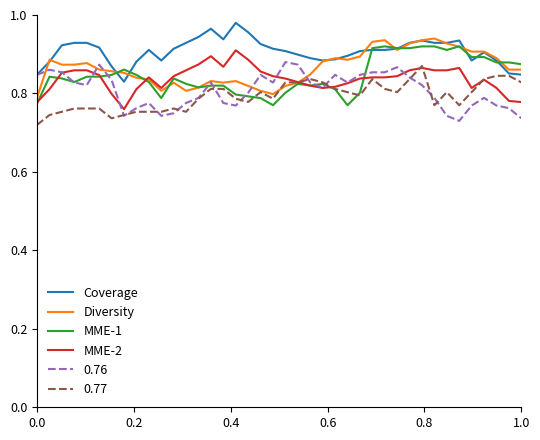

What are all the series names shown in the legend?

Coverage, Diversity, MME-1, MME-2, 0.76, 0.77